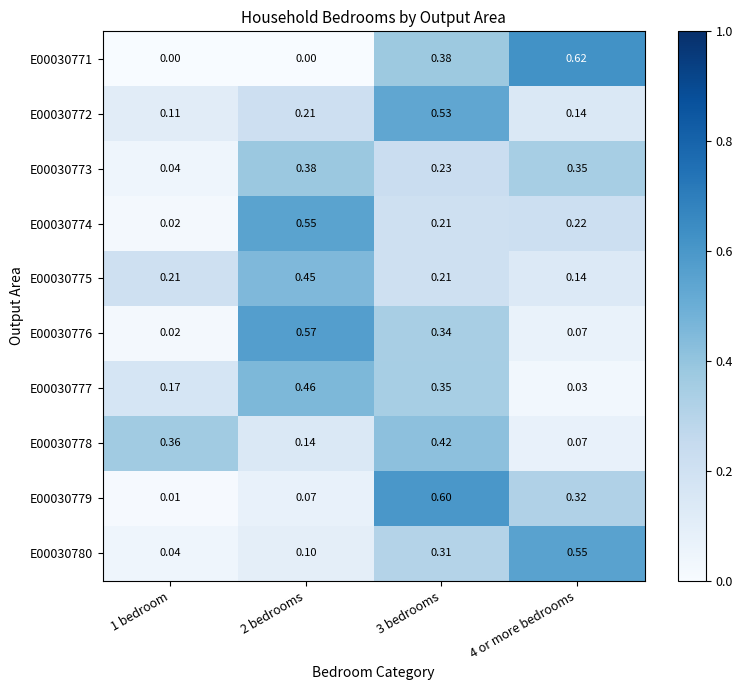

Is the value of E00030775 at 3 bedrooms greater than the value of E00030779 at 4 or more bedrooms?

No